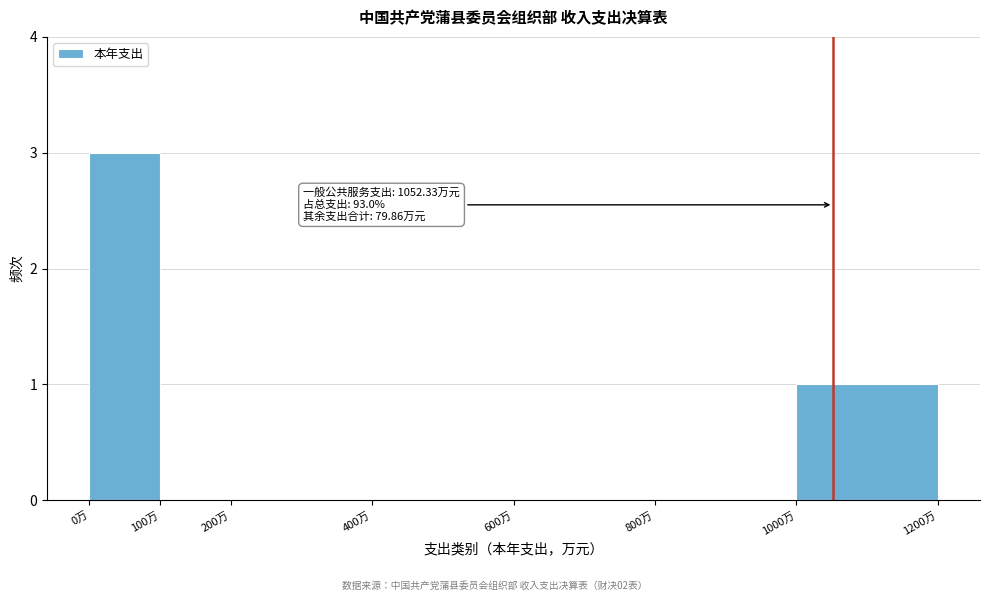

Which range on the x-axis has the tallest bar?

0 to 100